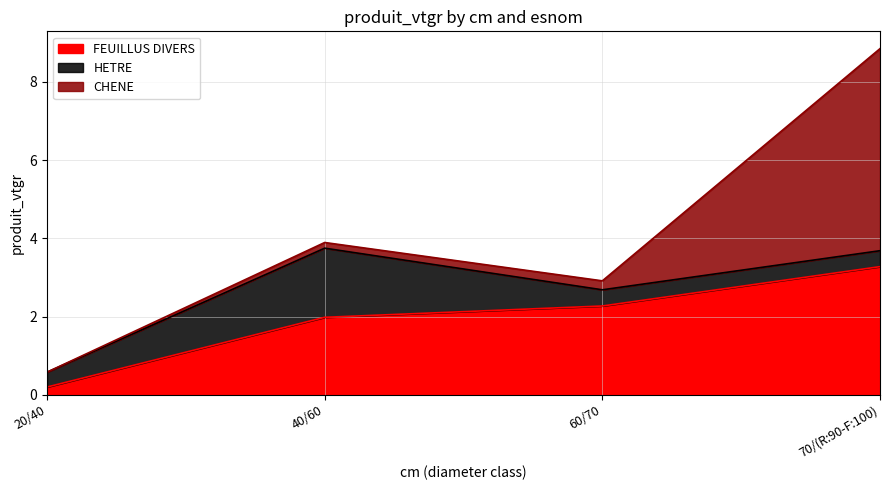

How many categories are shown in the chart?

4